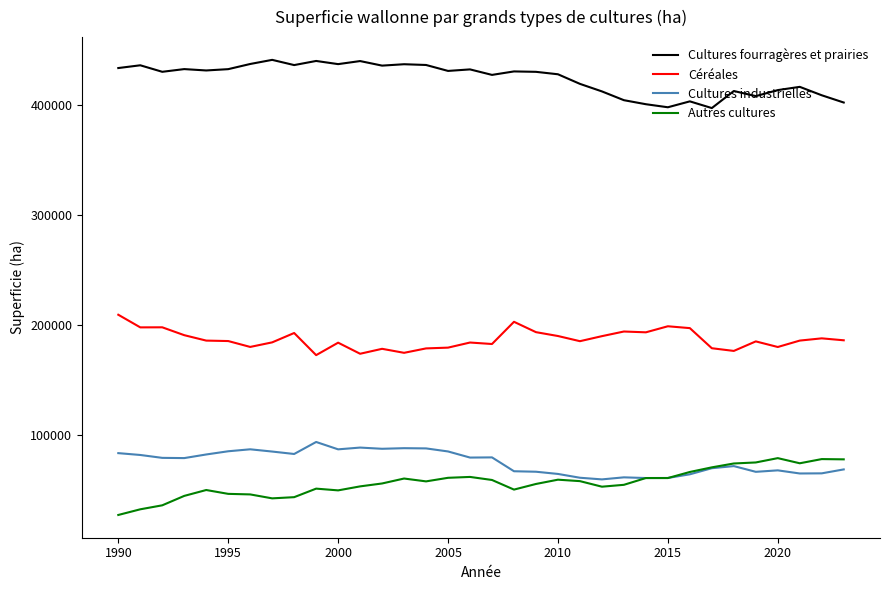

What is the difference between the maximum and minimum values in the Céréales series?

36782